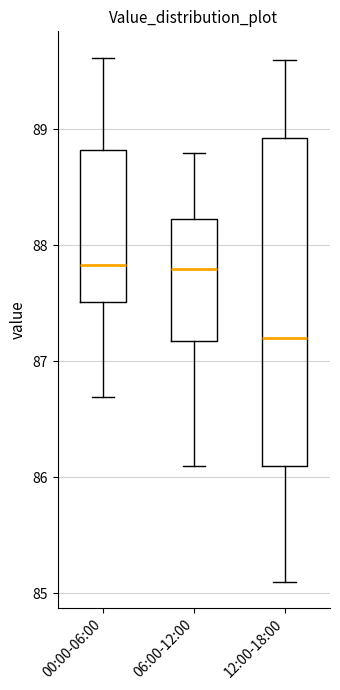

Reading left to right, transcribe this box plot: for each box, give where its median line is, the range the box spans, and where its two whiskers end, as read against the y-axis. The values are not printed on the chart, so give them approximately, as read against the axis.

00:00-06:00: median 87.8, box 87.5 to 88.8, whiskers 86.7 to 89.6
06:00-12:00: median 87.8, box 87.2 to 88.2, whiskers 86.1 to 88.8
12:00-18:00: median 87.2, box 86.1 to 88.9, whiskers 85.1 to 89.6